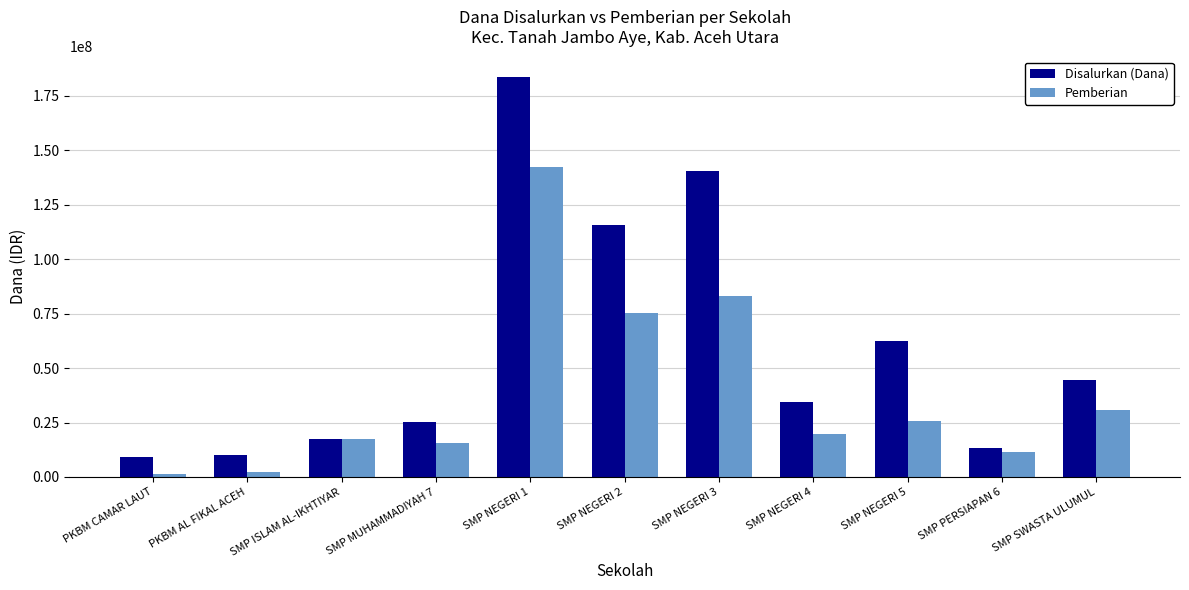

At PKBM CAMAR LAUT, list the series in order from largest to smallest.

Disalurkan (Dana), Pemberian